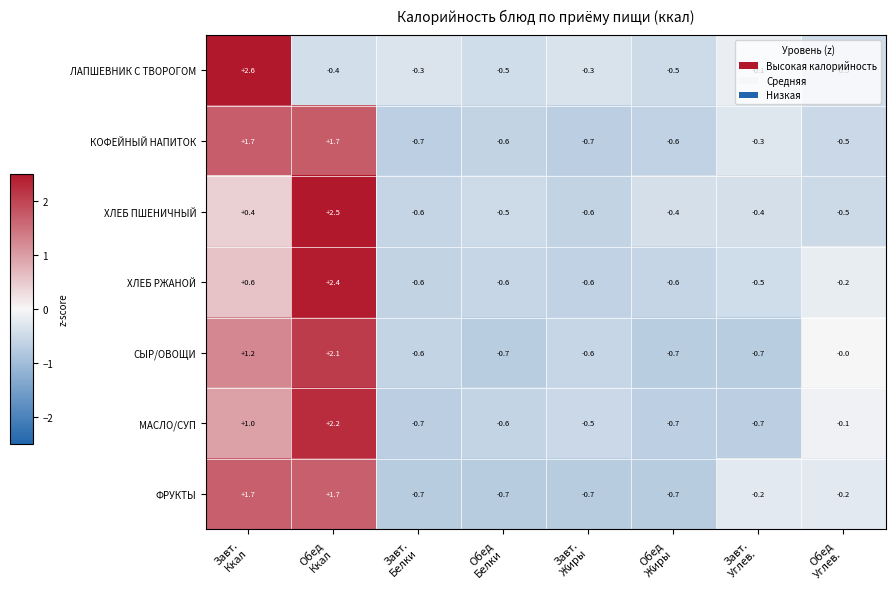

How many values in the КОФЕЙНЫЙ НАПИТОК series exceed 0?

2